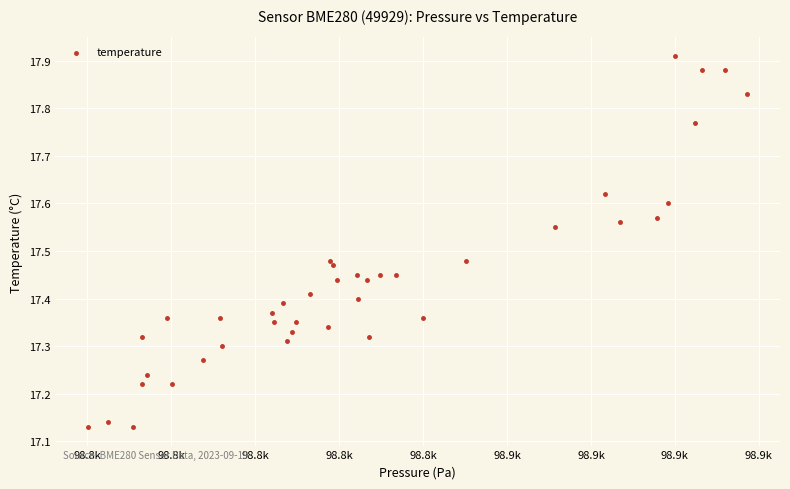

What is the range of X values (max minus min)?

78.5